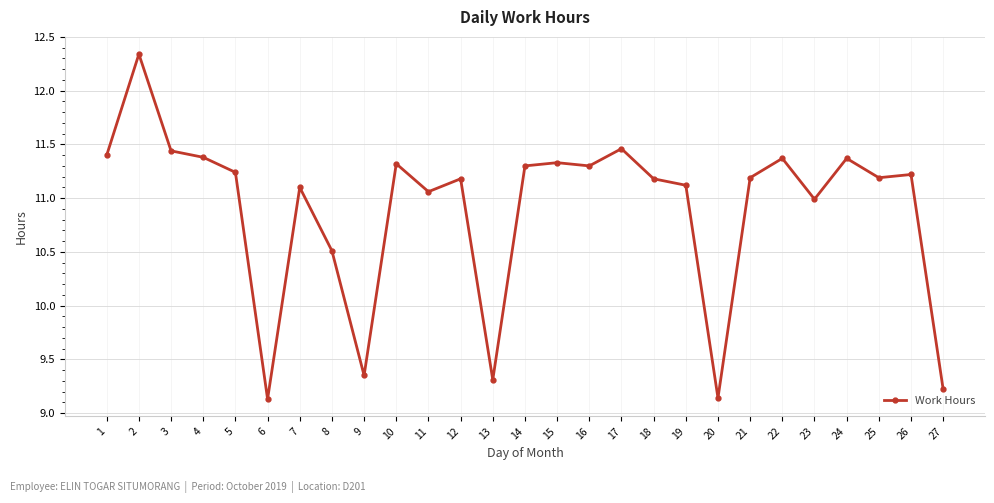

What is the sum of the values at 1 and 17?

22.9